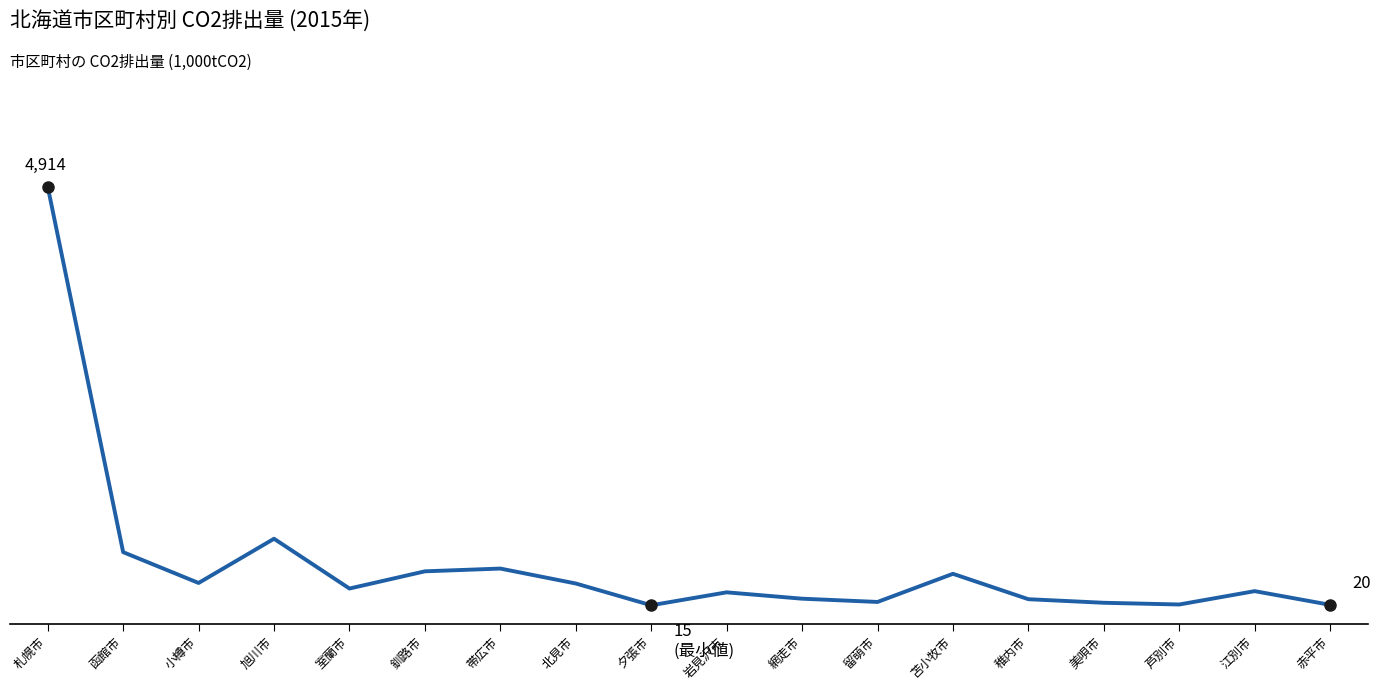

How many interior local peaks (higher than both neighbors) does the data have?

5